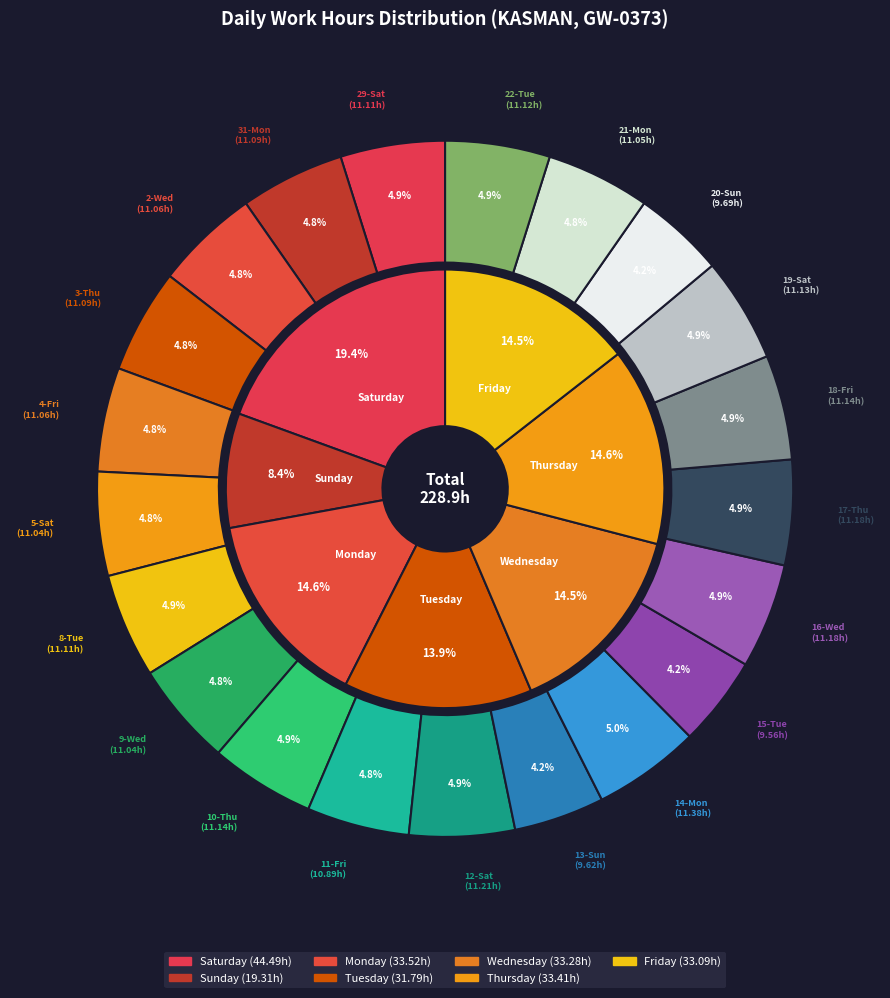

To the nearest percent, what portion does 9-Wed represent?

5%